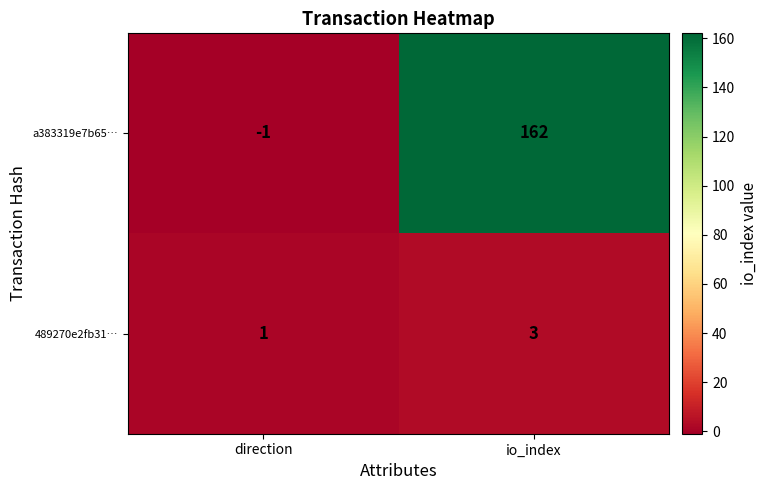

Reading left to right, transcribe all the data shown in this chart.

a383319e7b65…: direction=-1	io_index=162
489270e2fb31…: direction=1	io_index=3